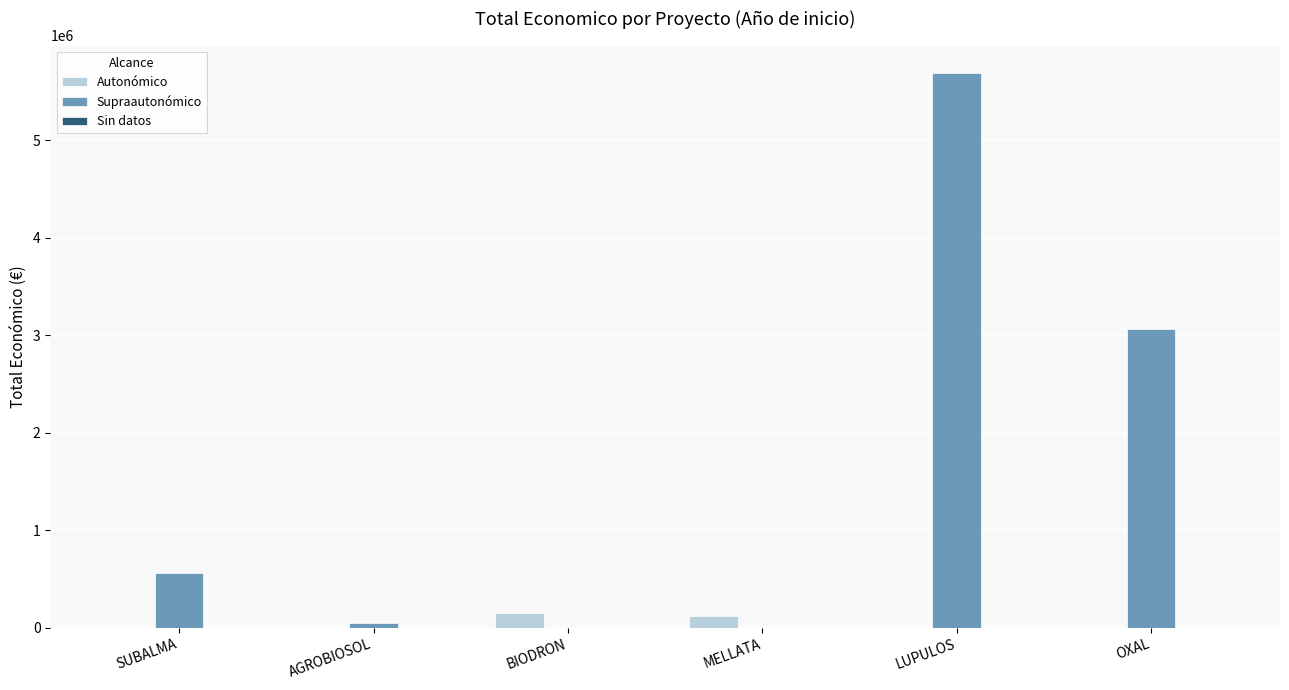

What is the average value of the Supraautonómico series?

1560706